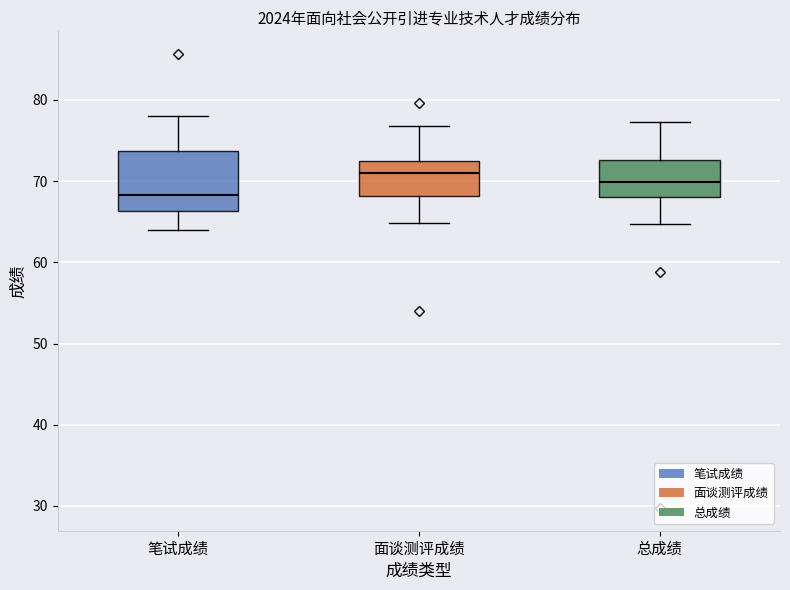

Where is the upper edge of the box for 笔试成绩 on the y-axis? The values are not printed on the chart, so give them approximately, as read against the axis.

74